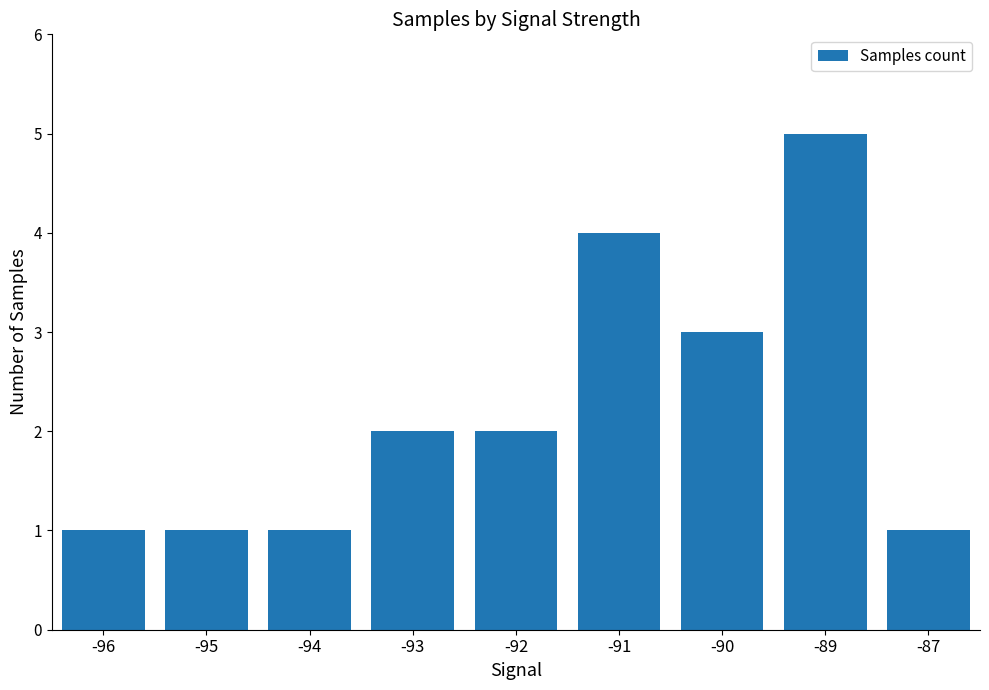

The chart shows a value of 5 at -90. True or false?

False